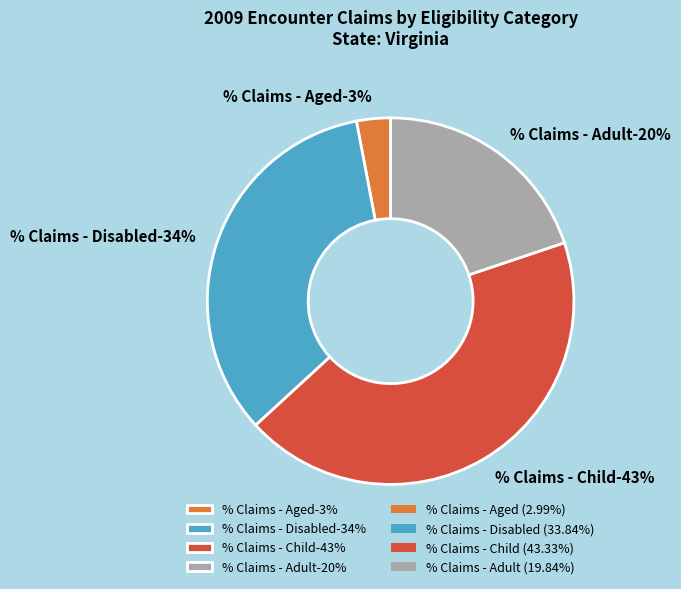

The % Claims - Adult slice represents 20% of the pie. True or false?

True